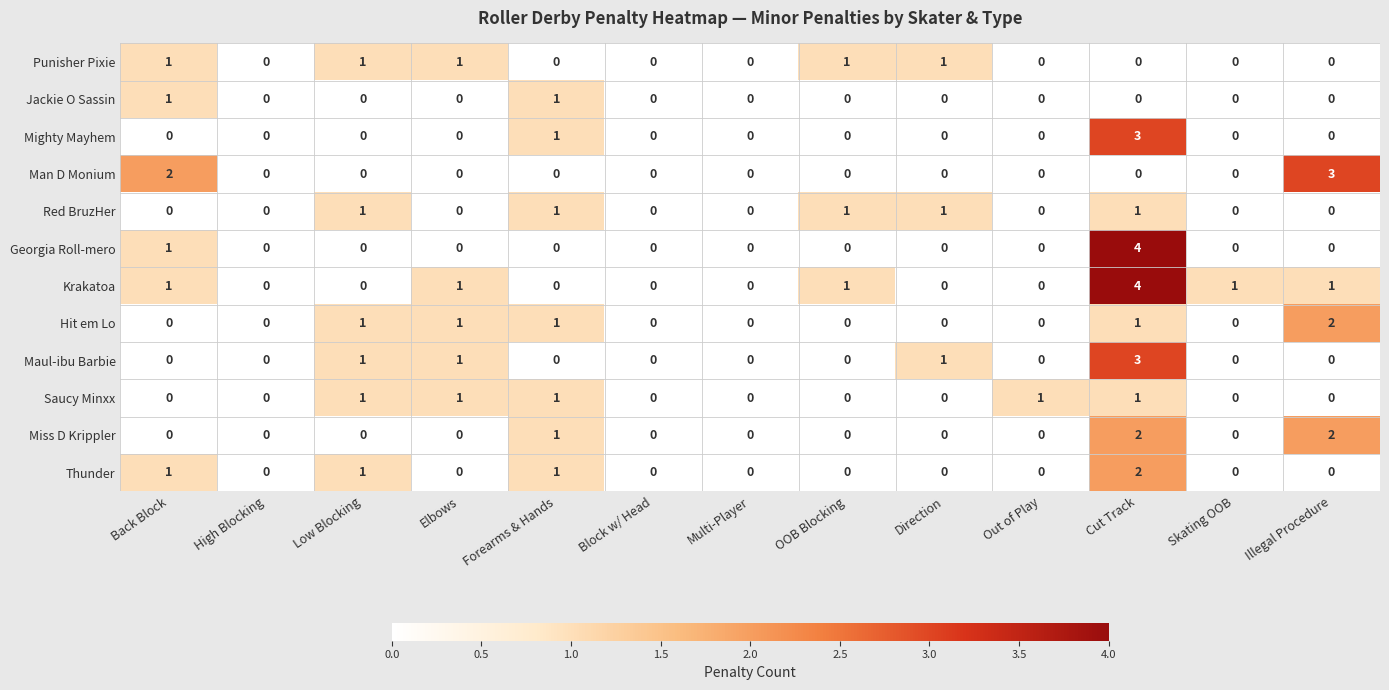

What is the sum of all Miss D Krippler values?

5